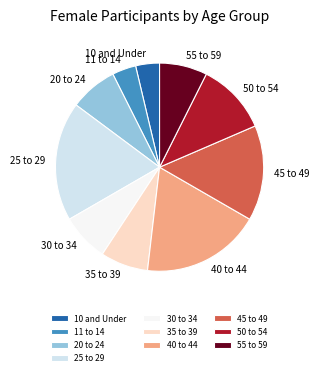

Does 20 to 24 represent more than half of the total?

No